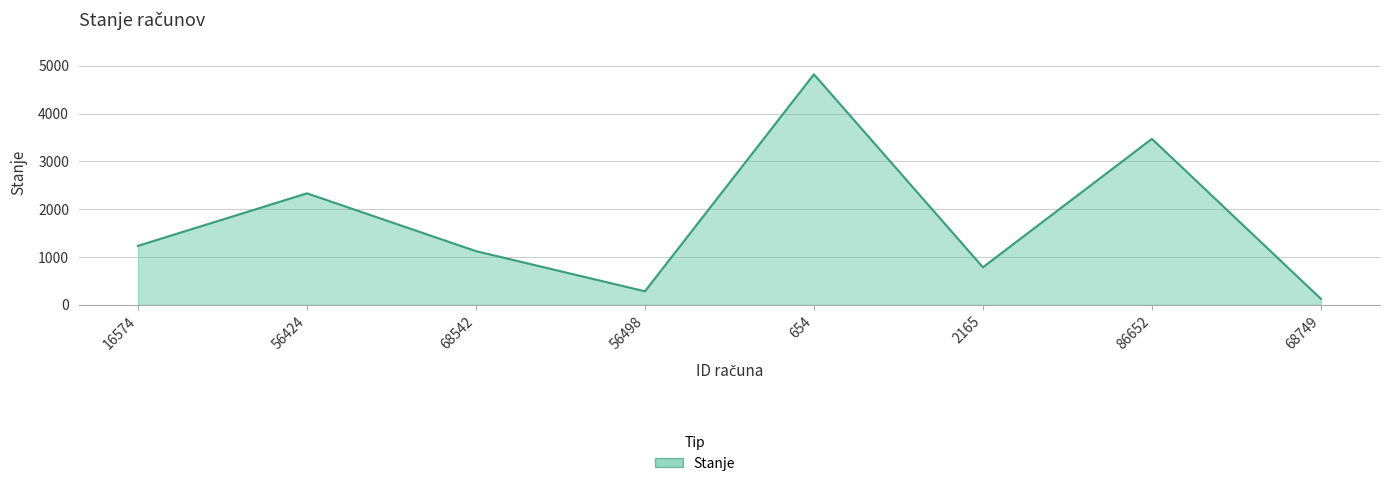

Where is the first local minimum?

56498